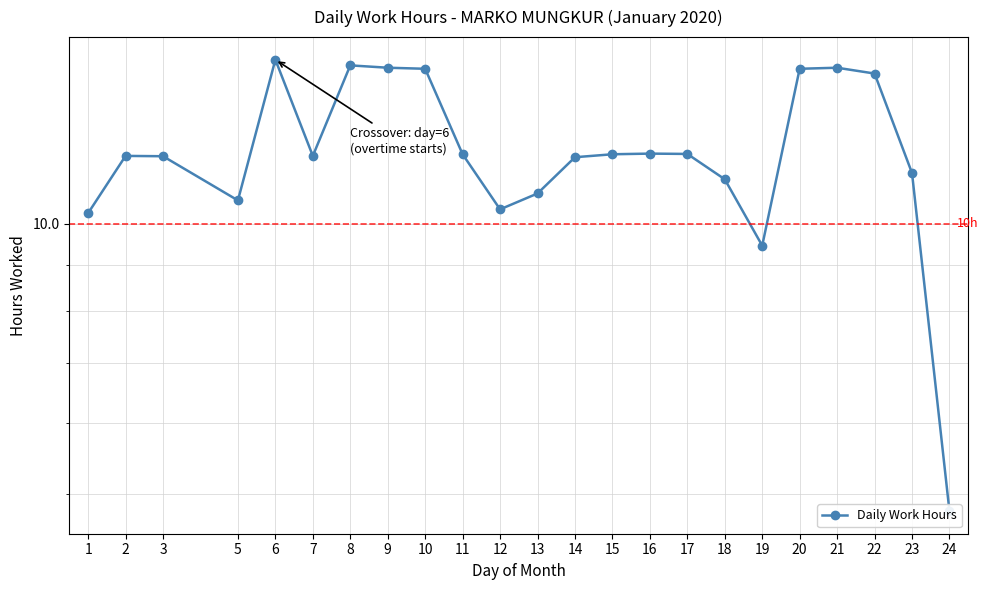

What is the ratio of the value at 13 to the value at 6?

0.7